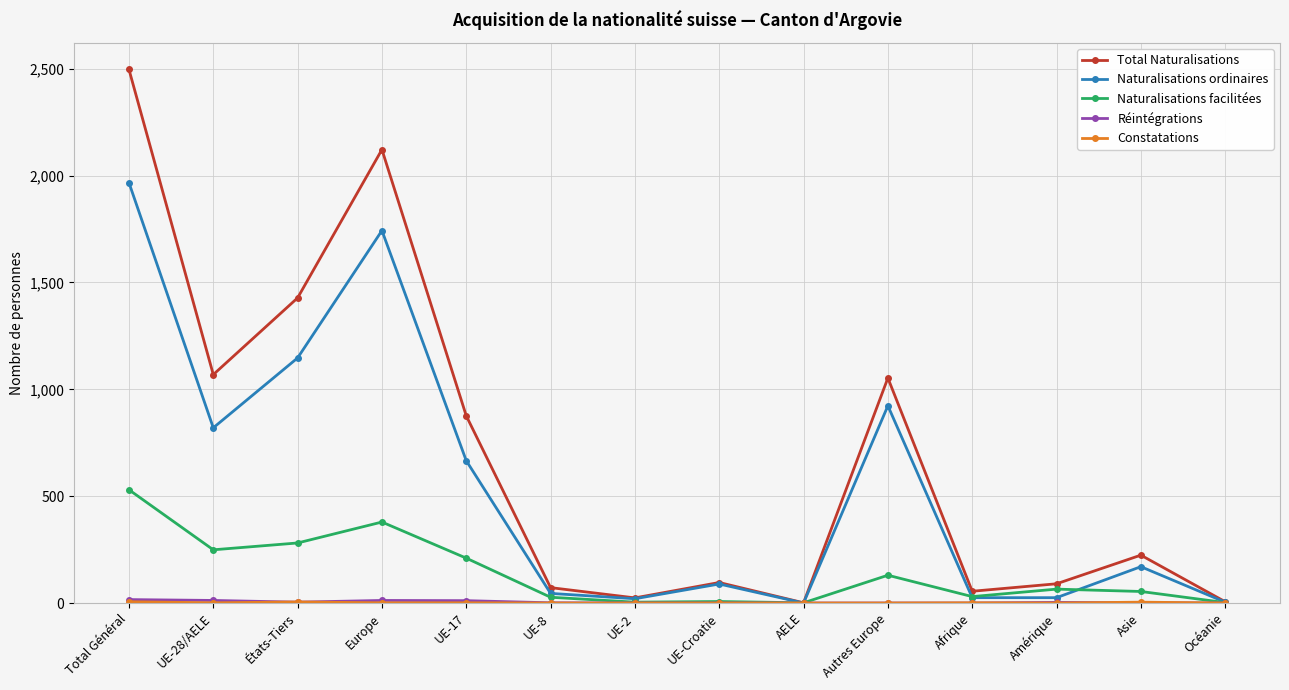

Which label corresponds to the largest value in the chart?

Total Général